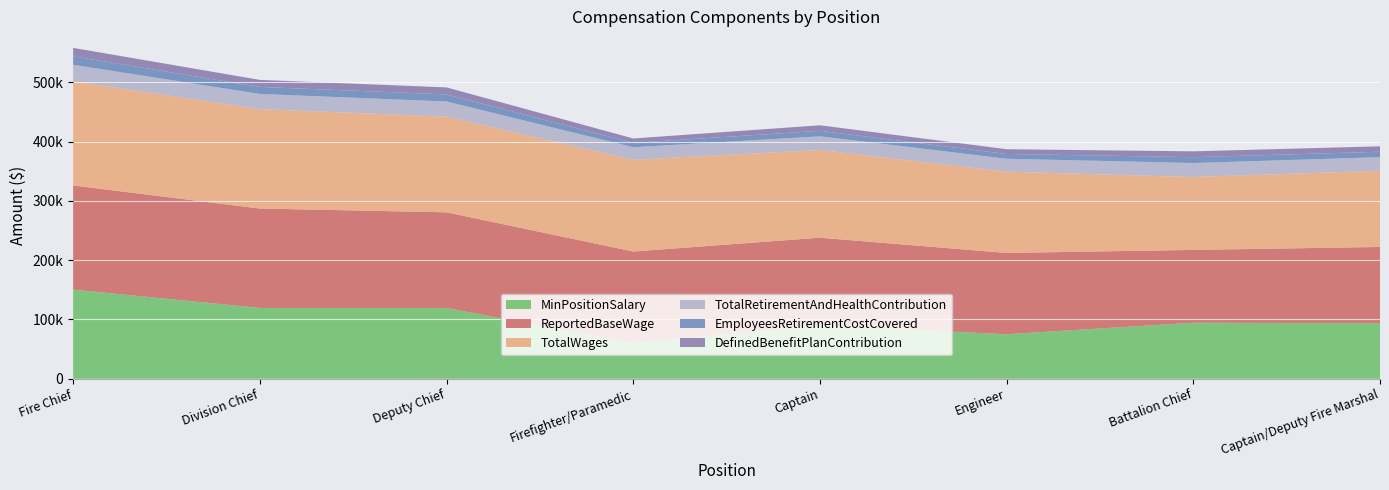

Reading left to right, what are all the values shown in this chart?

MinPositionSalary: Fire Chief=150345	Division Chief=119331	Deputy Chief=119331	Firefighter/Paramedic=59810	Captain=89950	Engineer=75038	Battalion Chief=94421	Captain/Deputy Fire Marshal=93688
ReportedBaseWage: Fire Chief=175561	Division Chief=167663	Deputy Chief=161287	Firefighter/Paramedic=154739	Captain=147869	Engineer=137070	Battalion Chief=122853	Captain/Deputy Fire Marshal=128527
TotalWages: Fire Chief=175561	Division Chief=167663	Deputy Chief=161287	Firefighter/Paramedic=154739	Captain=147869	Engineer=137070	Battalion Chief=122853	Captain/Deputy Fire Marshal=128527
TotalRetirementAndHealthContribution: Fire Chief=28001	Division Chief=25606	Deputy Chief=25636	Firefighter/Paramedic=21127	Captain=23083	Engineer=21797	Battalion Chief=23621	Captain/Deputy Fire Marshal=22901
EmployeesRetirementCostCovered: Fire Chief=14237	Division Chief=11842	Deputy Chief=11872	Firefighter/Paramedic=7363	Captain=9319	Engineer=8033	Battalion Chief=9857	Captain/Deputy Fire Marshal=9137
DefinedBenefitPlanContribution: Fire Chief=14237	Division Chief=11842	Deputy Chief=11872	Firefighter/Paramedic=7363	Captain=9319	Engineer=8033	Battalion Chief=9857	Captain/Deputy Fire Marshal=9137